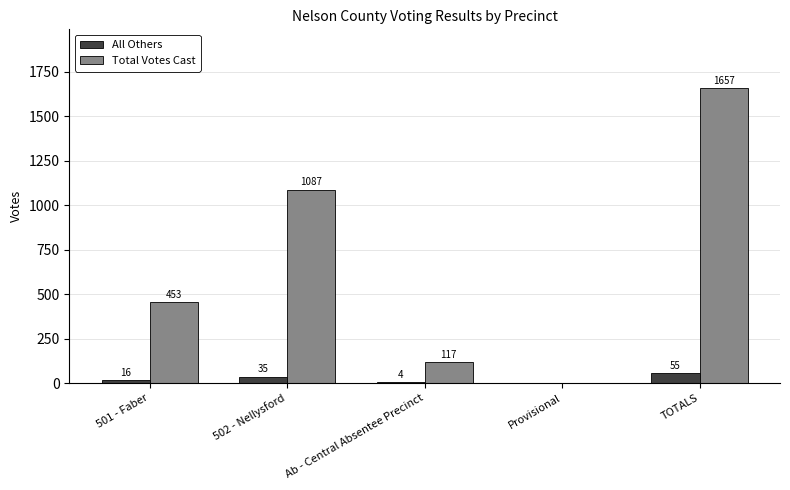

Which category has the highest value in the Total Votes Cast series?

TOTALS